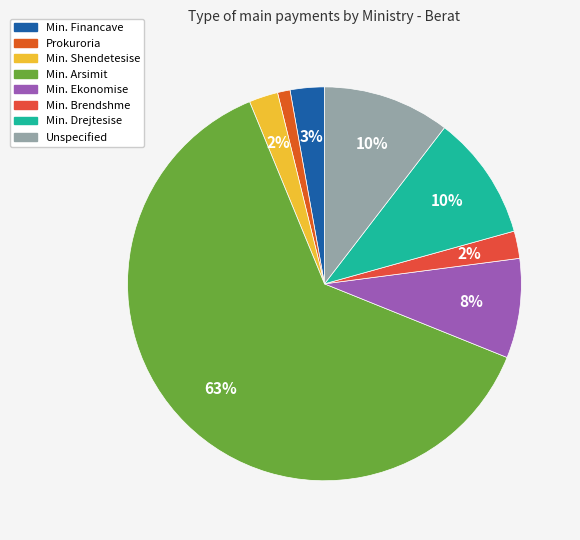

How many segments does this pie chart have?

8